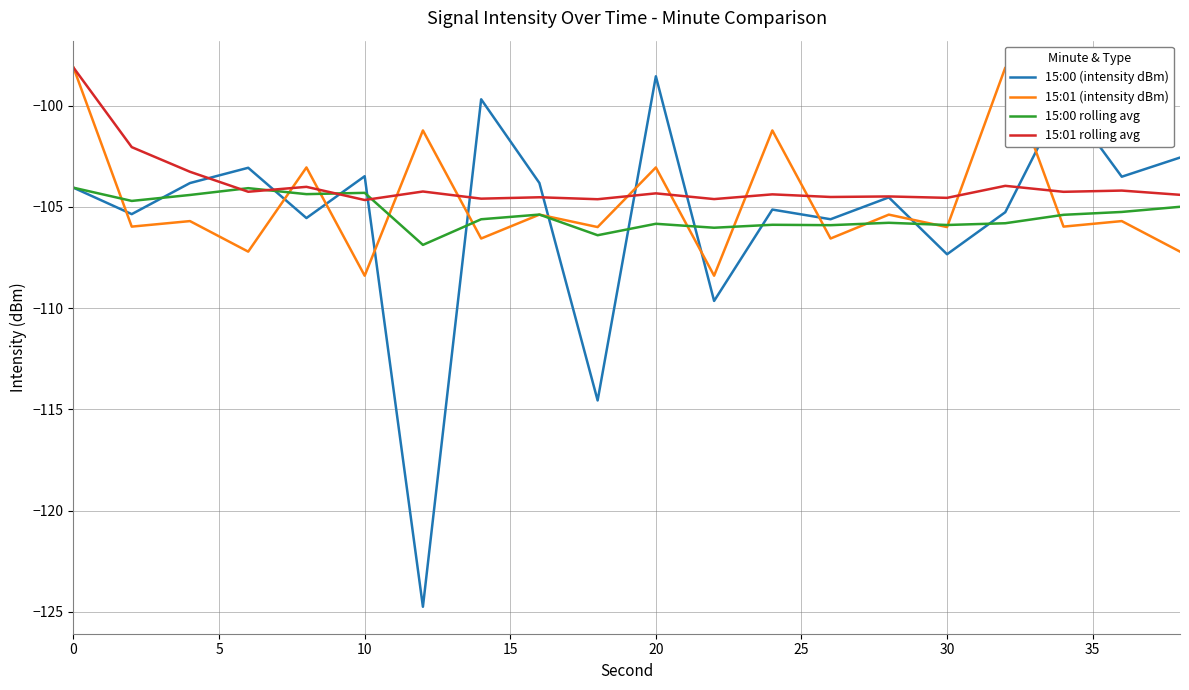

How many data points does each series have?

20